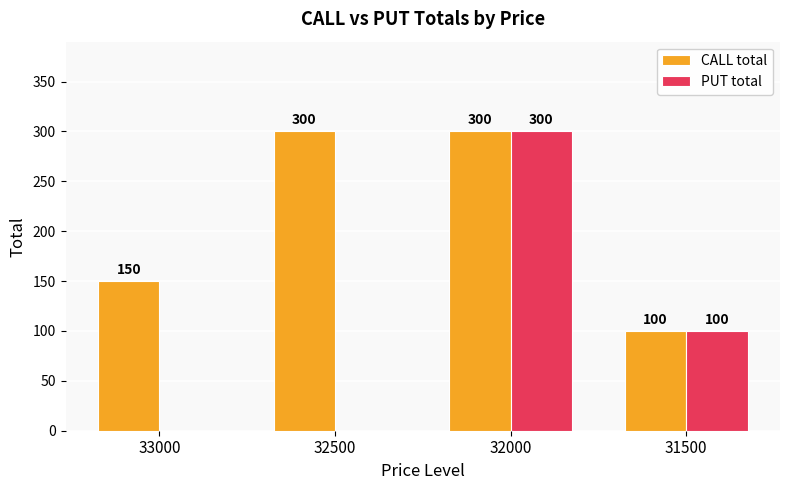

What is the total value across all series at 31500?

200